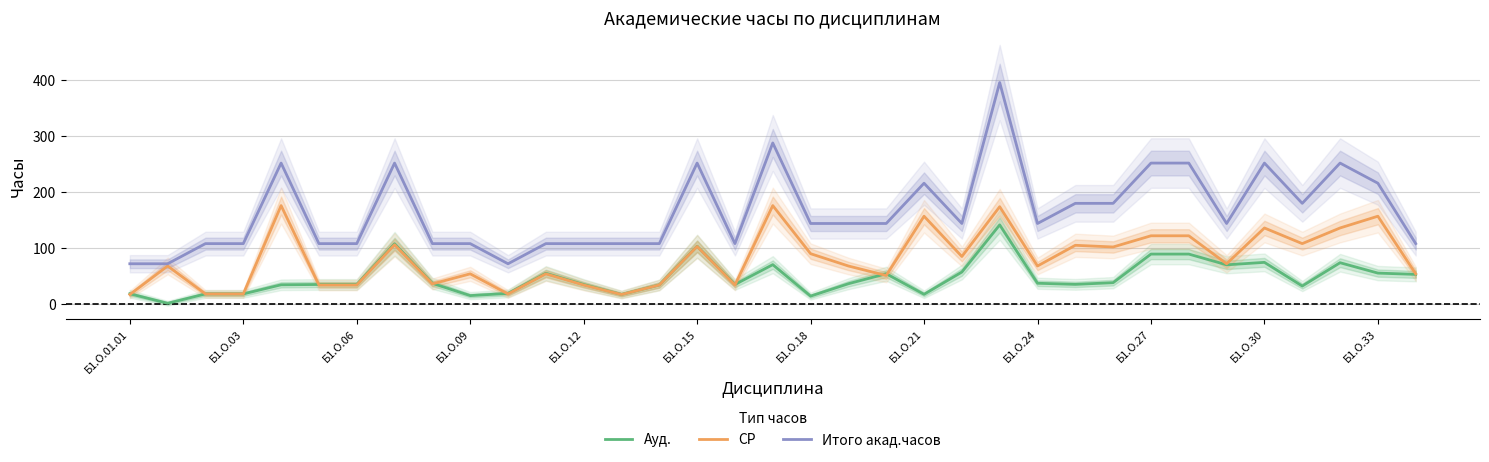

True or false: Ауд. and Итого акад.часов cross at least once.

False